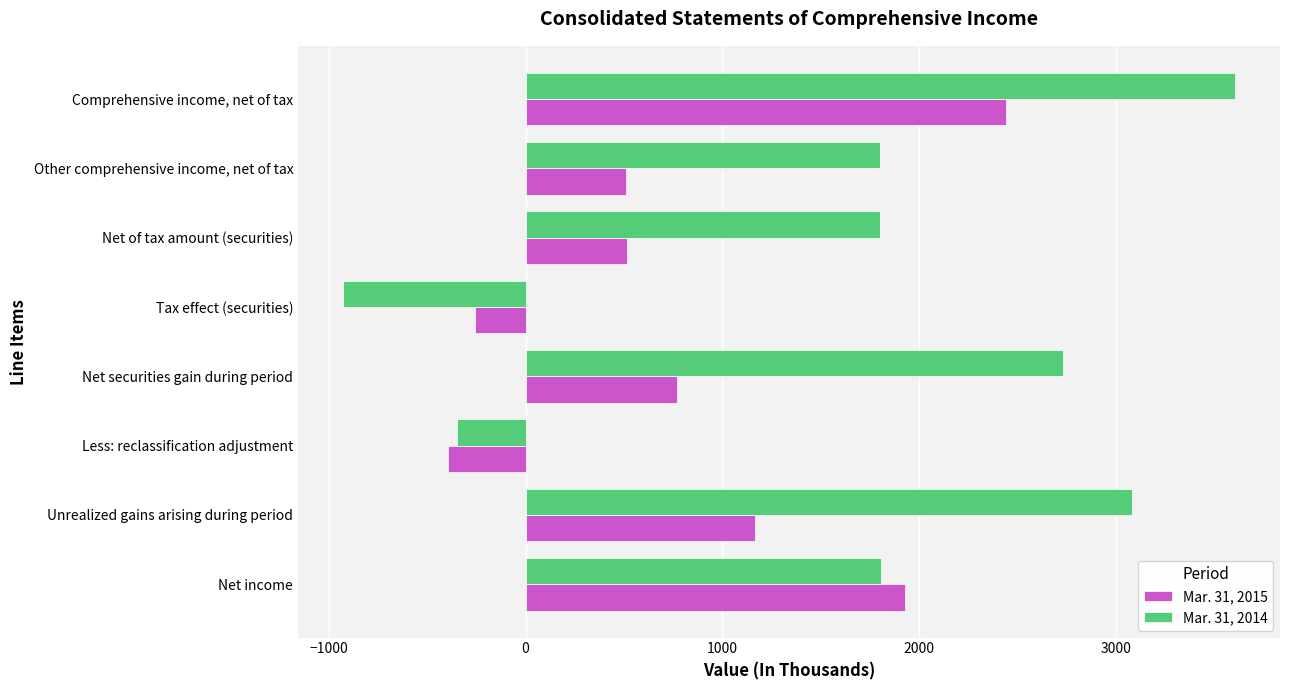

Which series has the largest range (max minus min)?

Mar. 31, 2014